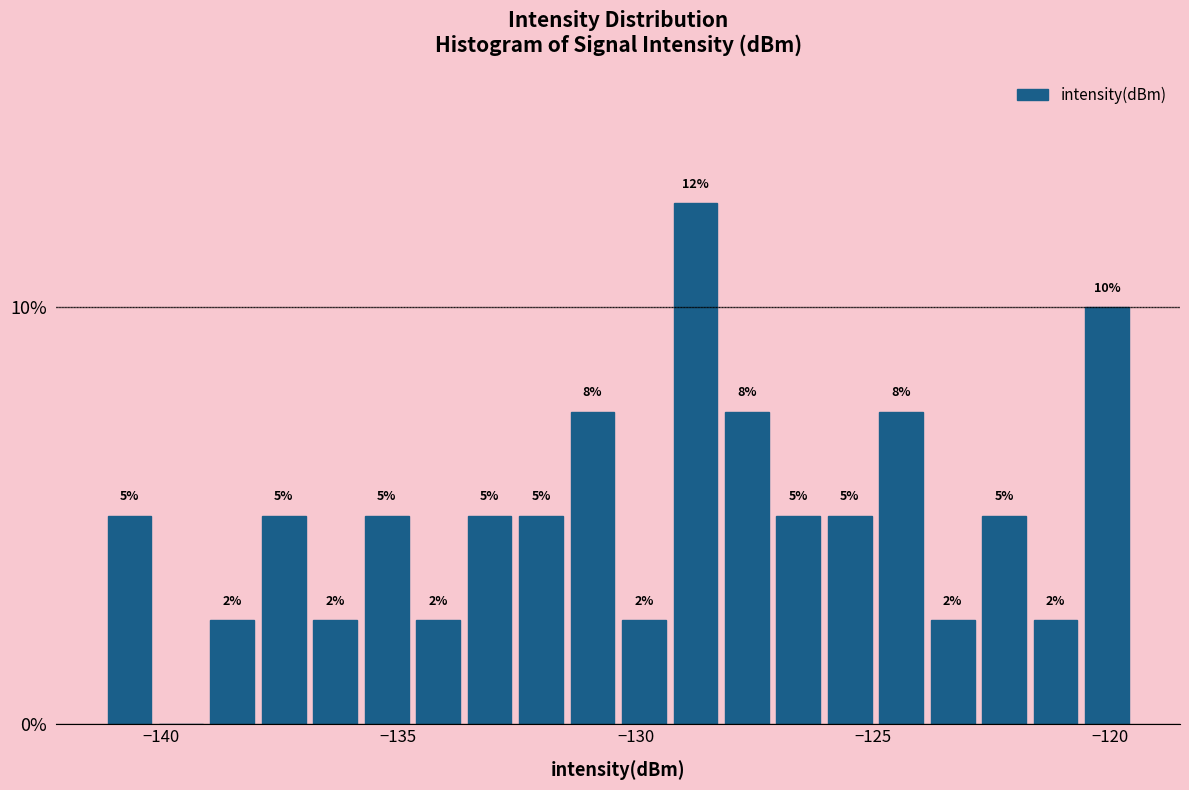

Around what value on the x-axis is the tallest bar? Give the approximate position of its centre, as read against the axis.

-128.5